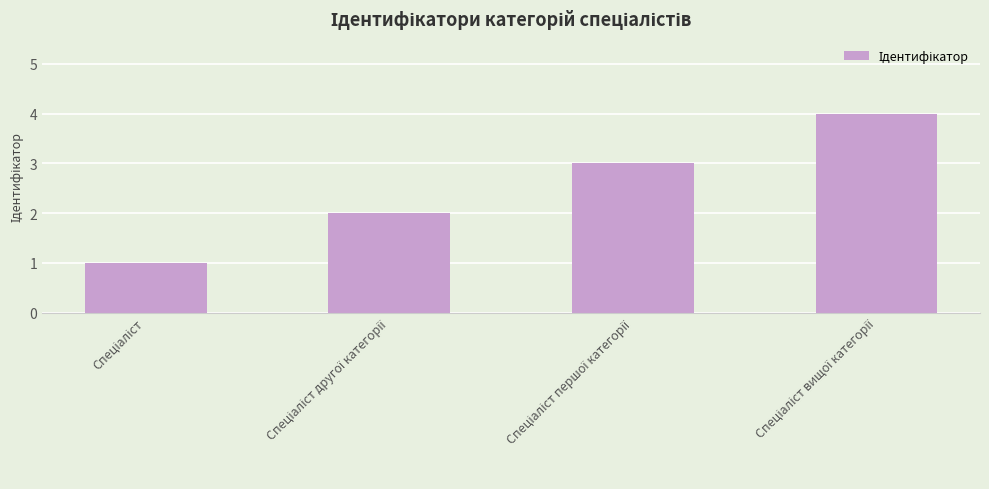

How many categories are shown in the chart?

4